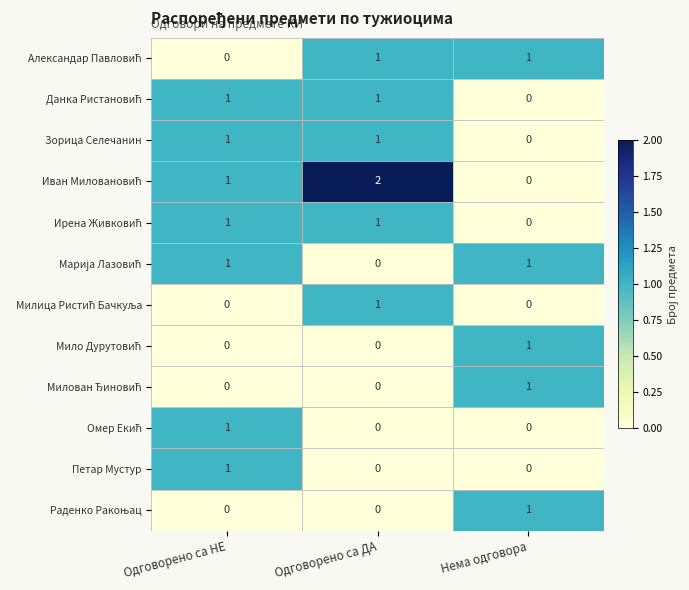

What is the total value across all series at Одговорено са НЕ?

7